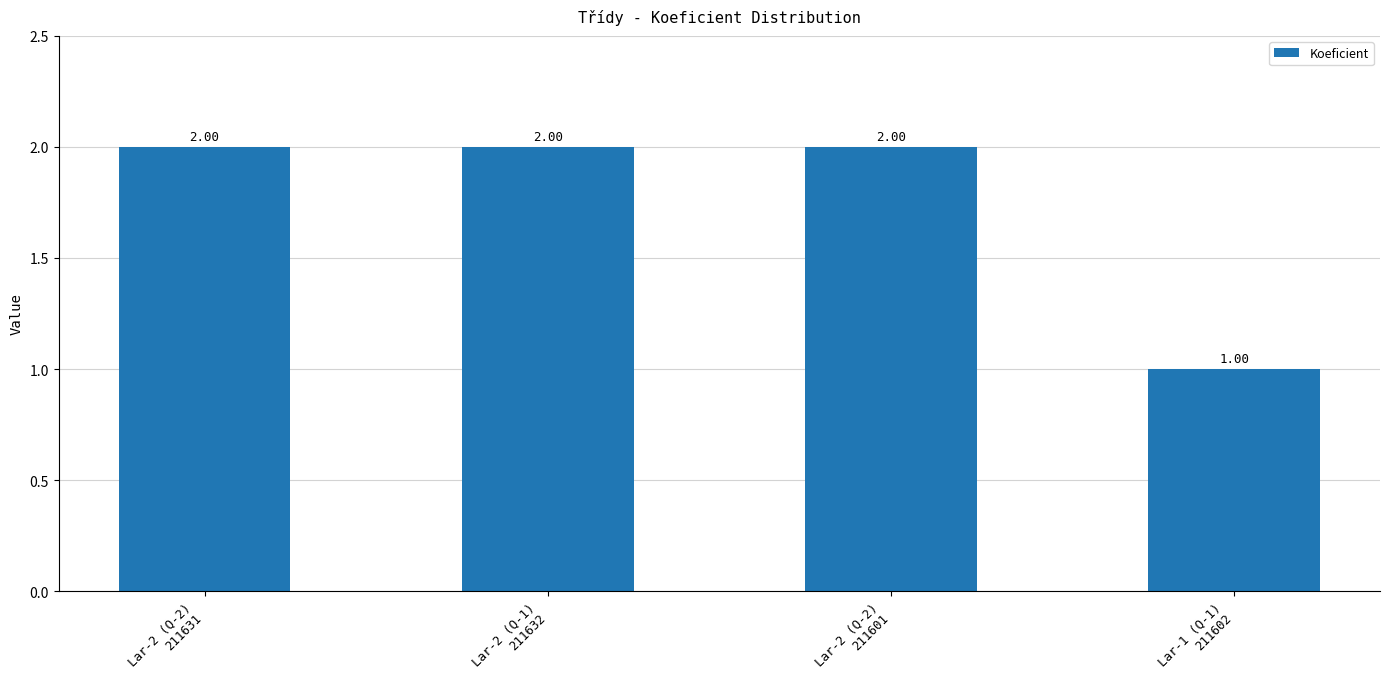

What is the ratio of the value at Lar-1 (Q-1)
211602 to the value at Lar-2 (Q-2)
211601?

0.5